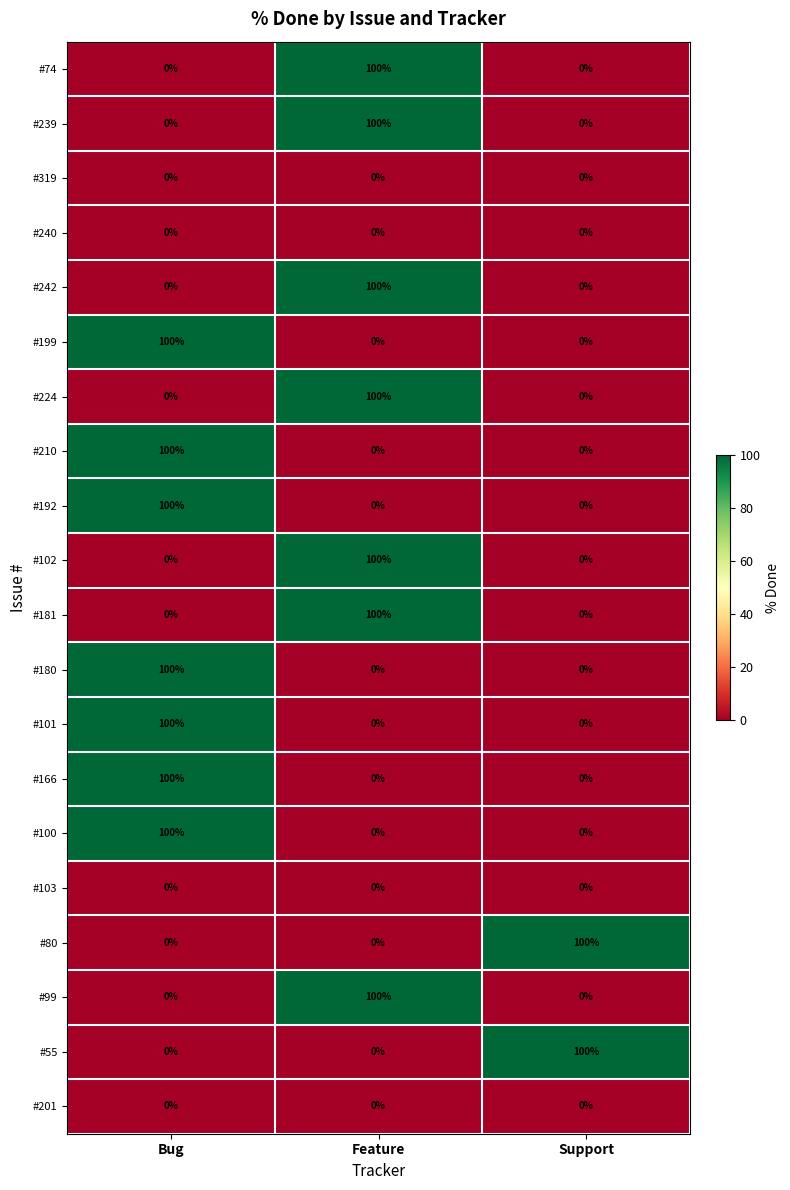

What is the highest value of the #224 series?

100